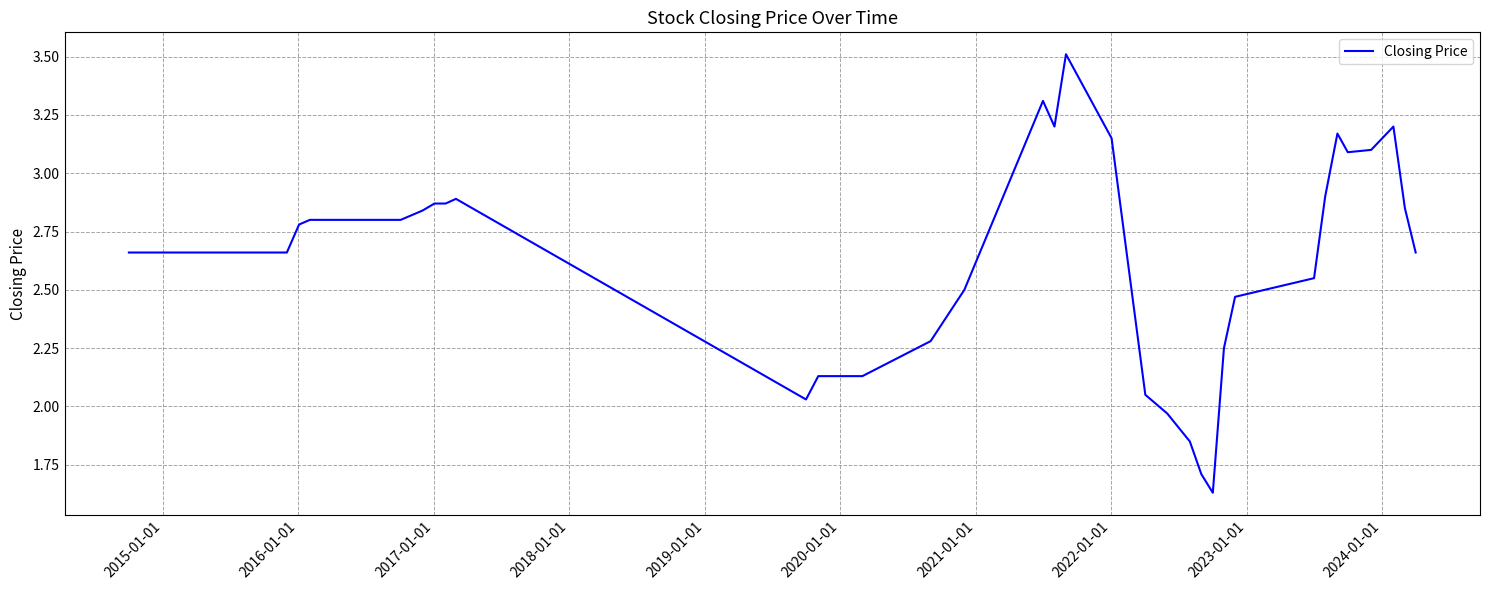

Does the chart have visible grid lines?

Yes